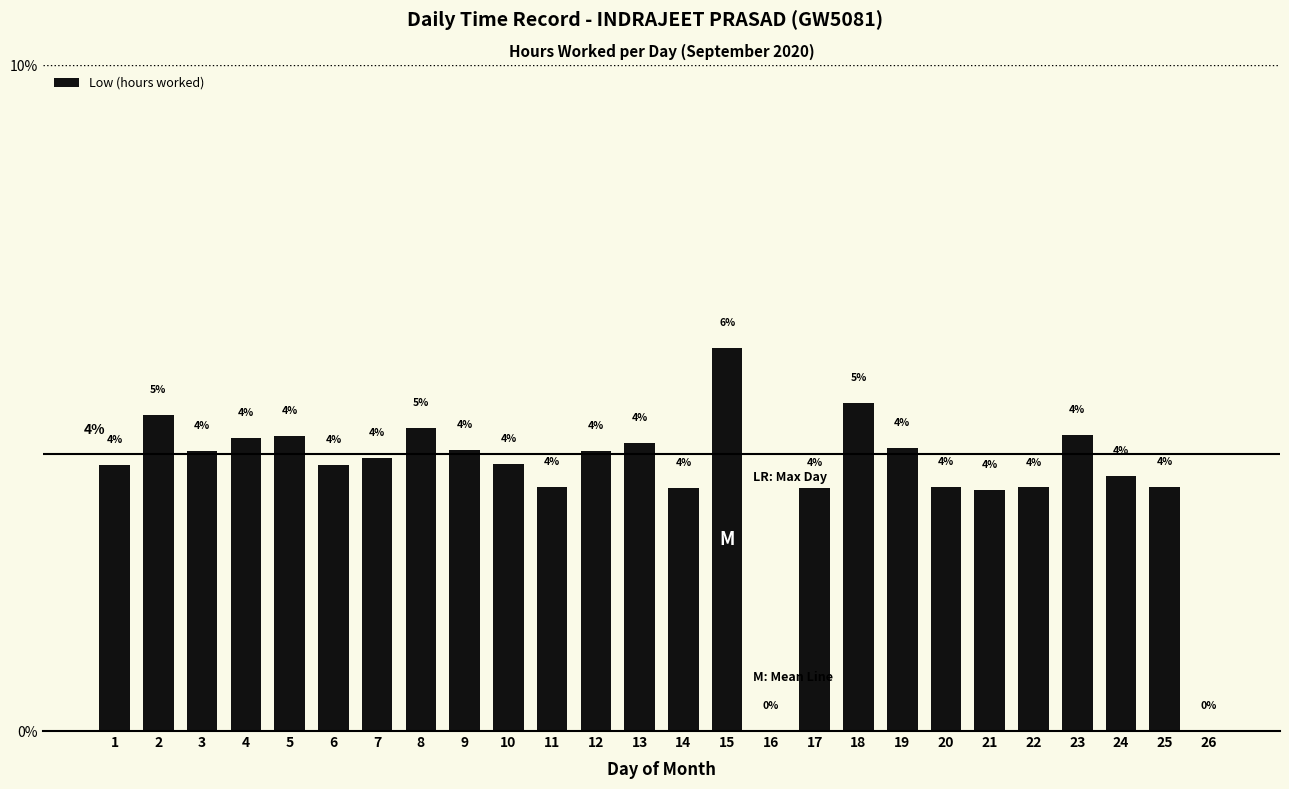

What is the change in value from 2 to 16?

-4.7